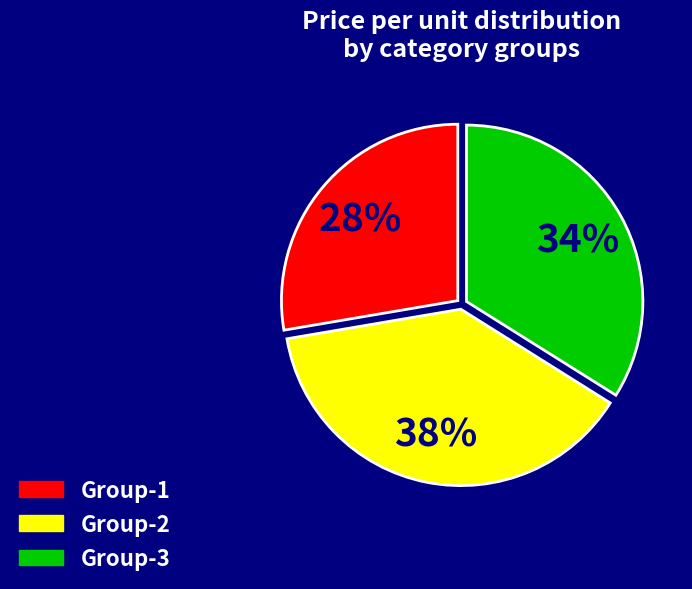

To the nearest percent, what is the combined percentage of Group-2 and Group-1?

66%